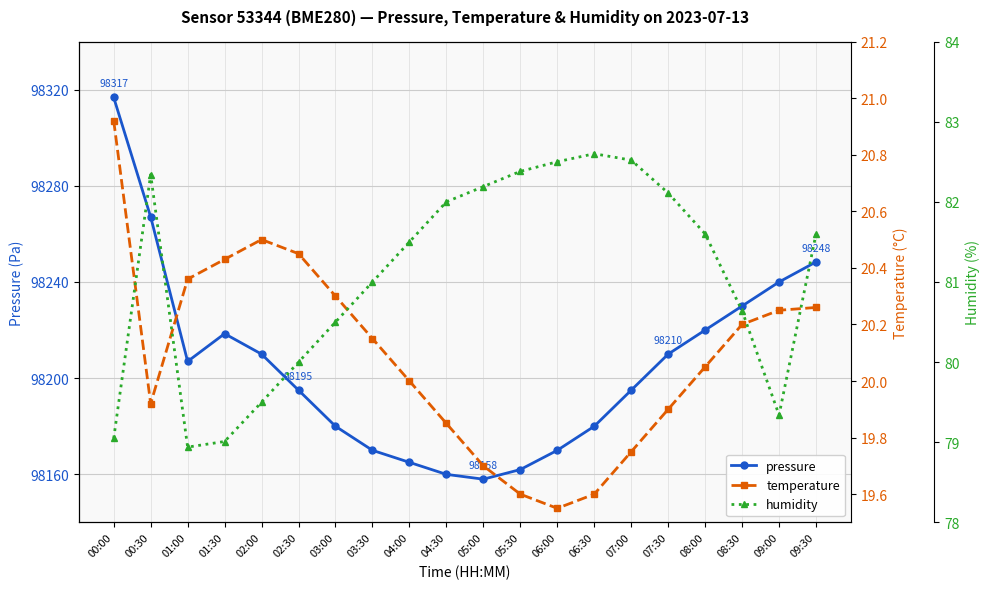

Which series has the largest total across all categories?

pressure